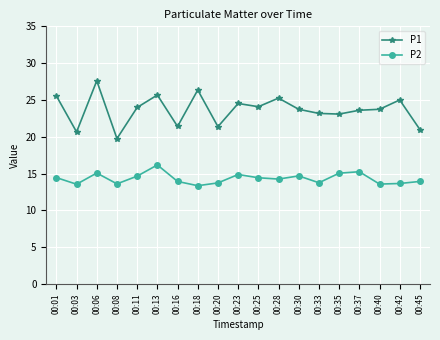

What is the average value of the P2 series?

14.3